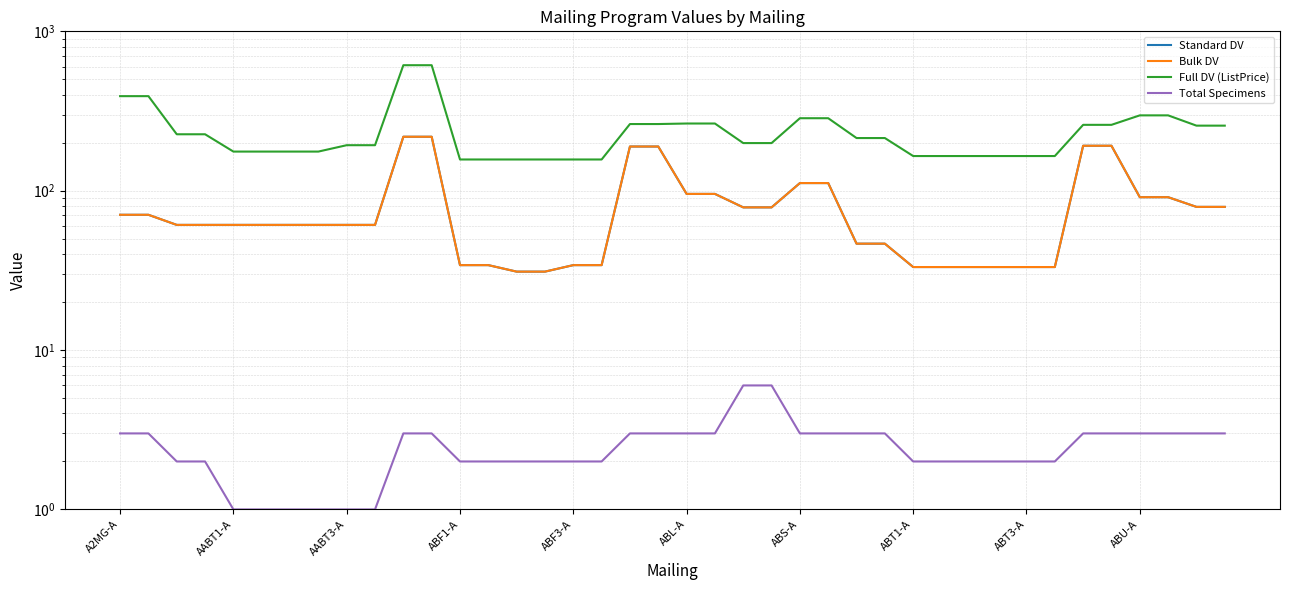

Is it true that Full DV (ListPrice) equals 297.0 at ABU-A?

True